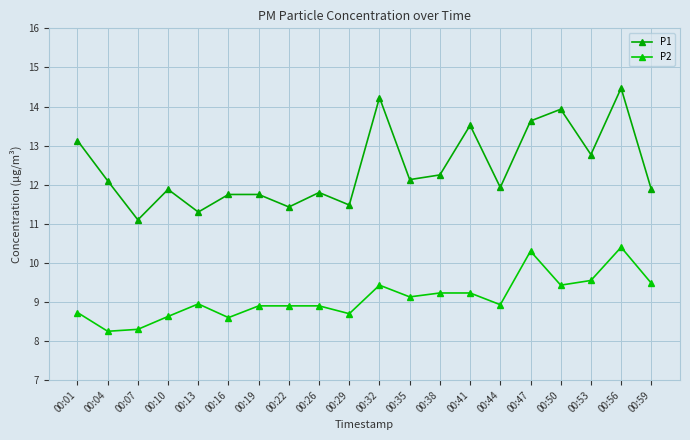

Is the value of P2 at 00:07 greater than the value of P1 at 00:41?

No